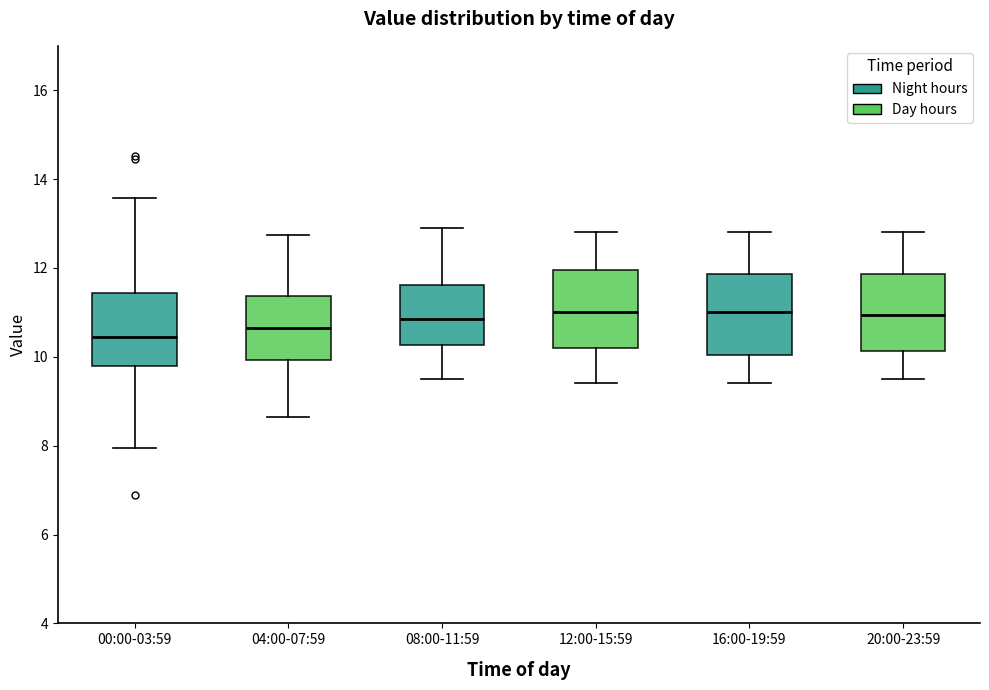

Reading left to right, read every box against the y-axis: the position of its median line, the range the box covers, and the ends of its whiskers. The values are not printed on the chart, so give them approximately, as read against the axis.

00:00-03:59: median 10.4, box 9.8 to 11.4, whiskers 8.0 to 13.6
04:00-07:59: median 10.6, box 10.0 to 11.4, whiskers 8.6 to 12.8
08:00-11:59: median 10.8, box 10.2 to 11.6, whiskers 9.6 to 13.0
12:00-15:59: median 11.0, box 10.2 to 12.0, whiskers 9.4 to 12.8
16:00-19:59: median 11.0, box 10.0 to 11.8, whiskers 9.4 to 12.8
20:00-23:59: median 11.0, box 10.2 to 11.8, whiskers 9.6 to 12.8